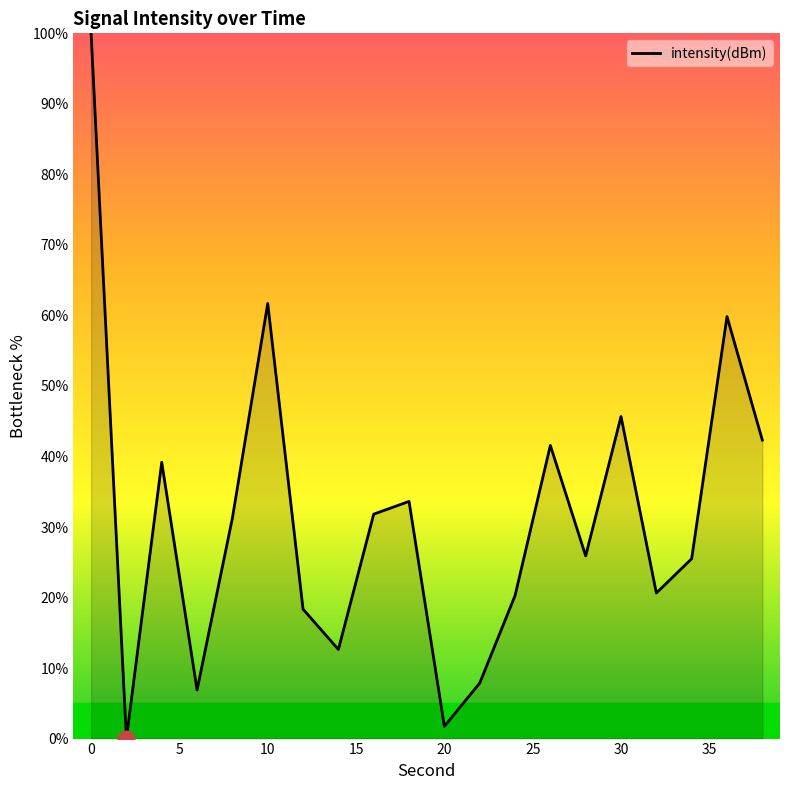

What is the difference between the maximum and minimum values?

100.0